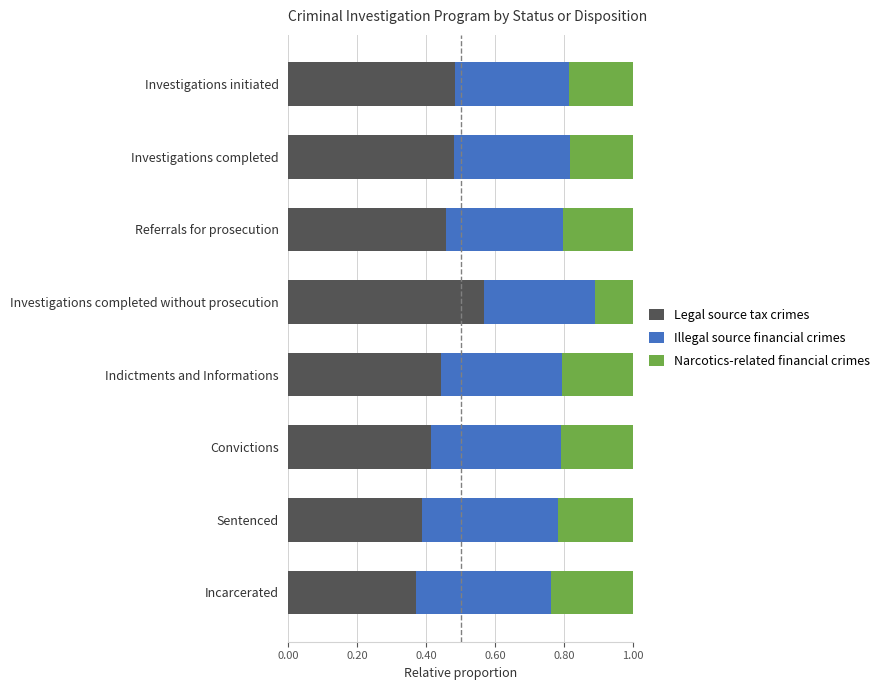

What is the total value across all series at Investigations completed without prosecution?

1.0